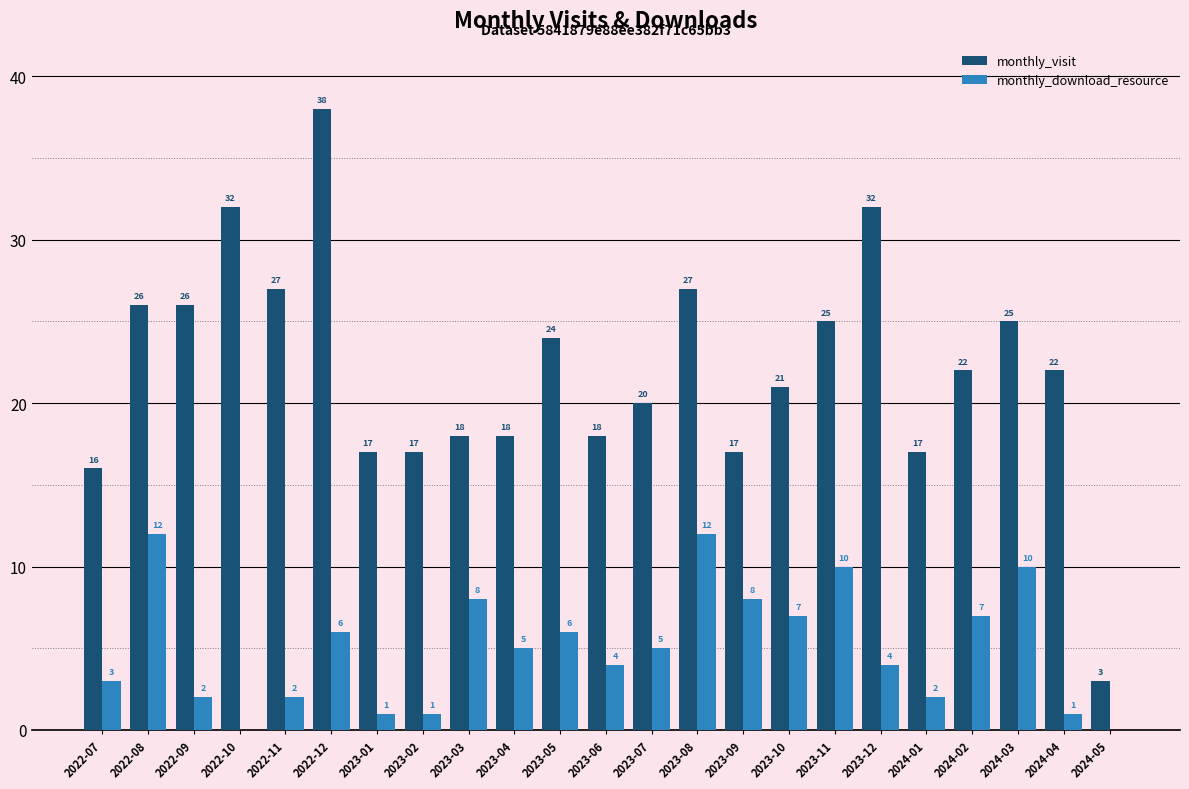

What is the sum of all monthly_visit values?

508